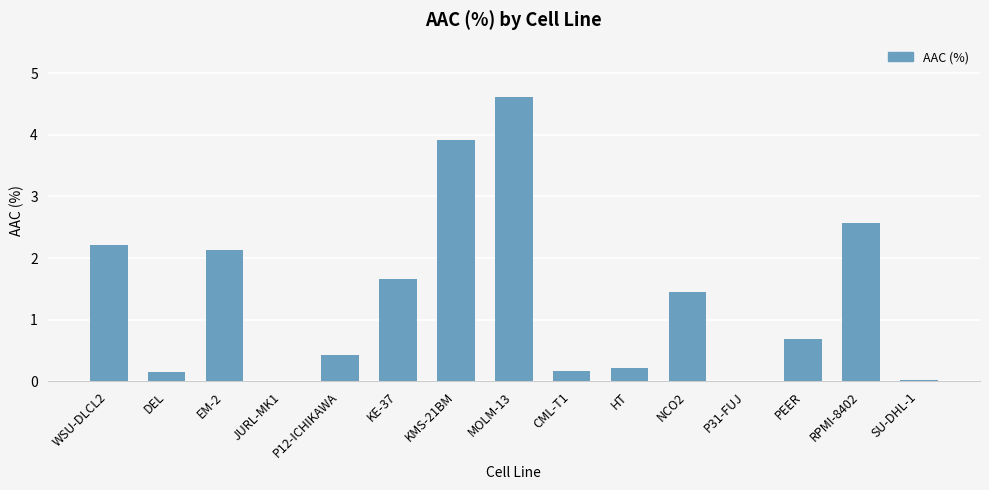

The value at JURL-MK1 is 0.0. True or false?

True